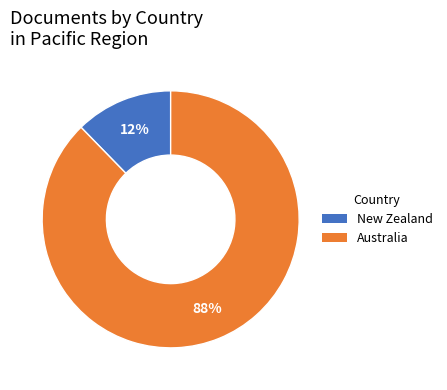

Is it true that Australia is 88% of the pie?

True